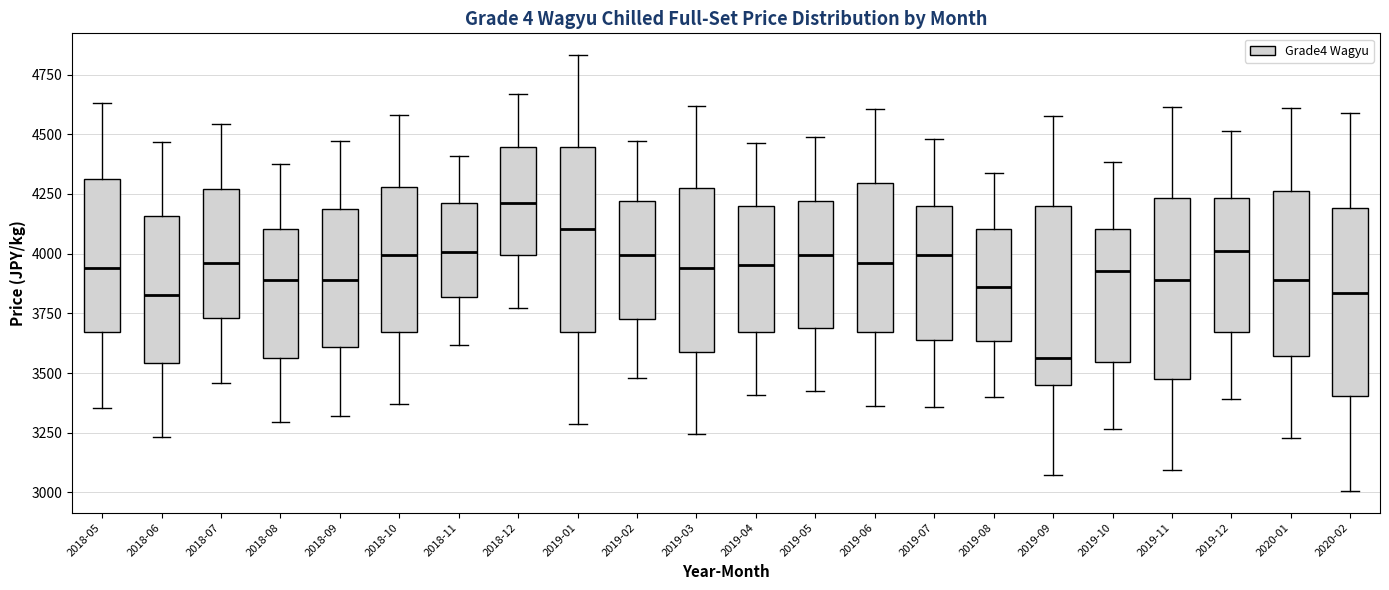

Reading left to right, transcribe this box plot: for each box, give where its median line is, the range the box spans, and where its two whiskers end, as read against the y-axis. The values are not printed on the chart, so give them approximately, as read against the axis.

2018-05: median 3950, box 3650 to 4300, whiskers 3350 to 4650
2018-06: median 3850, box 3550 to 4150, whiskers 3250 to 4450
2018-07: median 3950, box 3750 to 4250, whiskers 3450 to 4550
2018-08: median 3900, box 3550 to 4100, whiskers 3300 to 4350
2018-09: median 3900, box 3600 to 4200, whiskers 3300 to 4450
2018-10: median 4000, box 3650 to 4300, whiskers 3350 to 4600
2018-11: median 4000, box 3800 to 4200, whiskers 3600 to 4400
2018-12: median 4200, box 4000 to 4450, whiskers 3750 to 4650
2019-01: median 4100, box 3650 to 4450, whiskers 3300 to 4850
2019-02: median 4000, box 3750 to 4200, whiskers 3500 to 4450
2019-03: median 3950, box 3600 to 4250, whiskers 3250 to 4600
2019-04: median 3950, box 3650 to 4200, whiskers 3400 to 4450
2019-05: median 4000, box 3700 to 4200, whiskers 3400 to 4500
2019-06: median 3950, box 3650 to 4300, whiskers 3350 to 4600
2019-07: median 4000, box 3650 to 4200, whiskers 3350 to 4500
2019-08: median 3850, box 3650 to 4100, whiskers 3400 to 4350
2019-09: median 3550, box 3450 to 4200, whiskers 3050 to 4600
2019-10: median 3950, box 3550 to 4100, whiskers 3250 to 4400
2019-11: median 3900, box 3450 to 4250, whiskers 3100 to 4600
2019-12: median 4000, box 3650 to 4250, whiskers 3400 to 4500
2020-01: median 3900, box 3550 to 4250, whiskers 3250 to 4600
2020-02: median 3850, box 3400 to 4200, whiskers 3000 to 4600